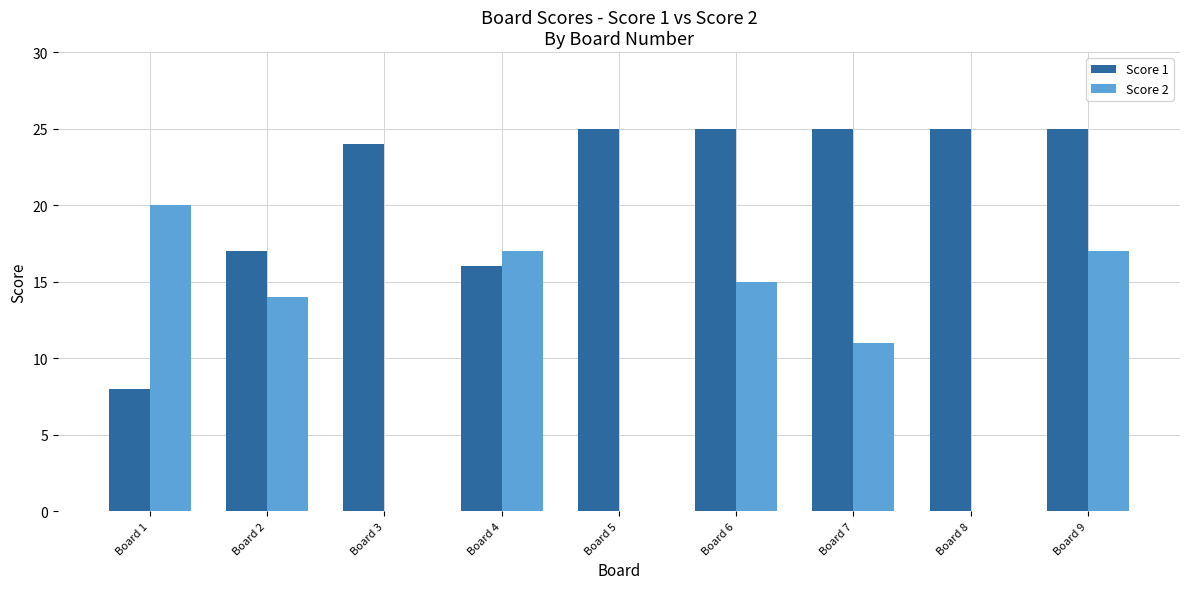

How many data points does each series have?

9